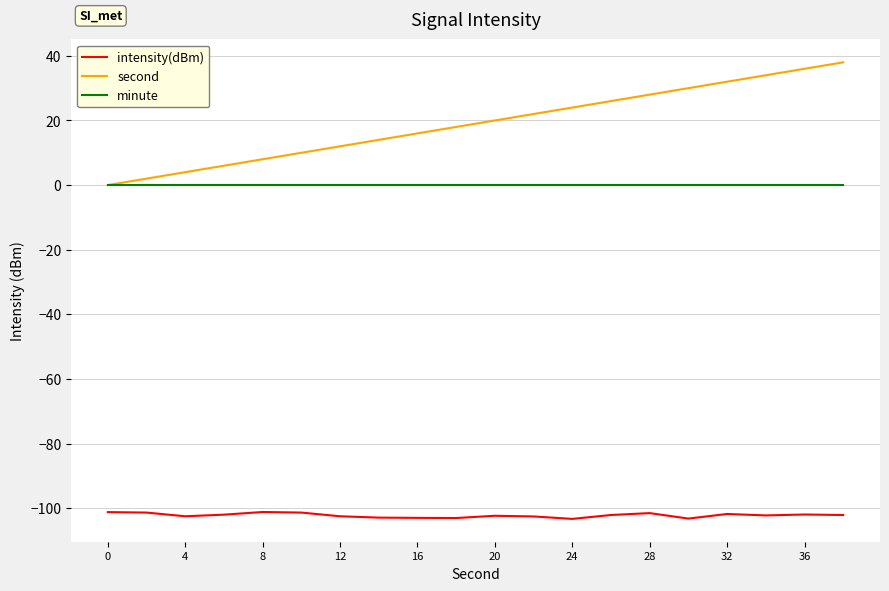

Which series has the widest spread of values?

second